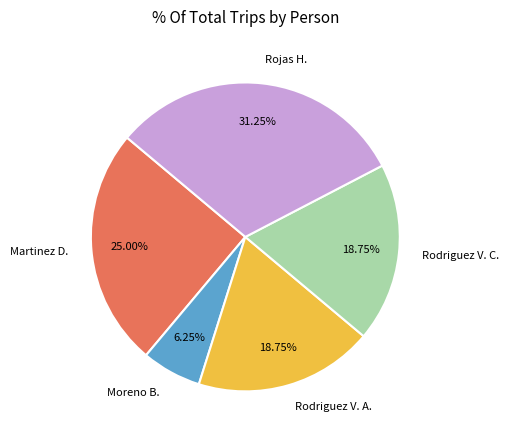

Combined, do Martinez D. and Rodriguez V. C. account for over 50%?

No